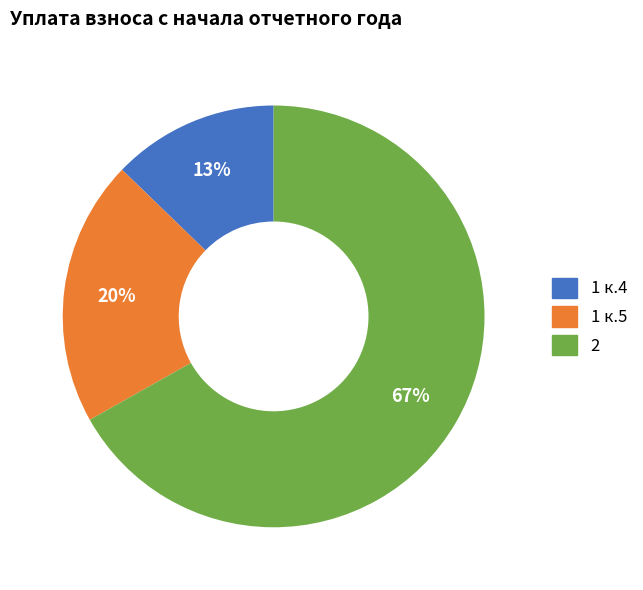

How many slices are in this pie chart?

3